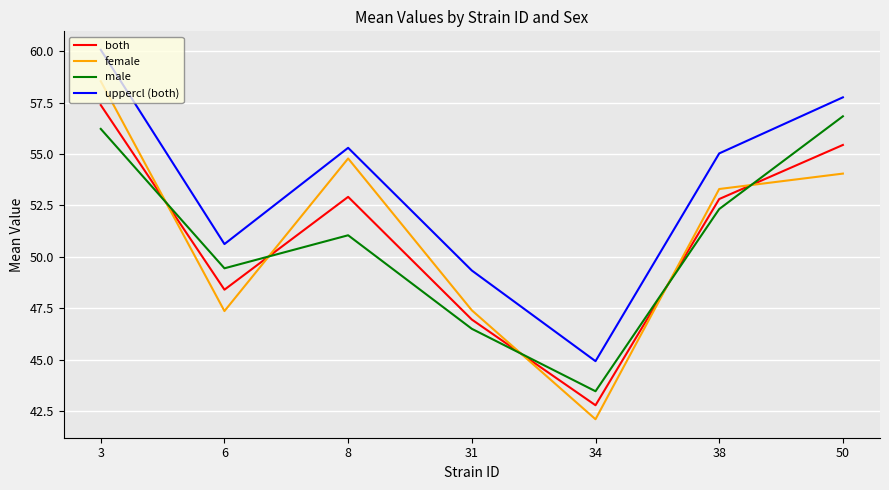

Rank the series by their maximum value, from lowest to highest.

male, both, female, uppercl (both)